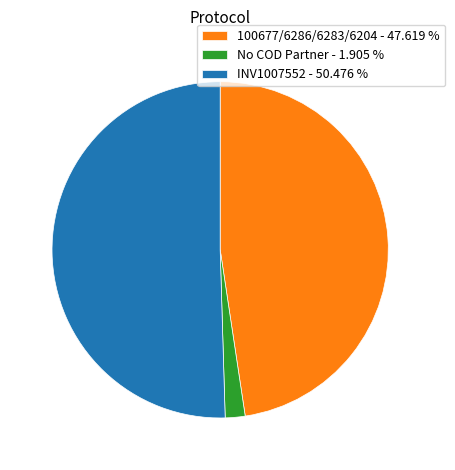

Is the sum of INV1007552 - 50.476 % and 100677/6286/6283/6204 - 47.619 % greater than half?

Yes